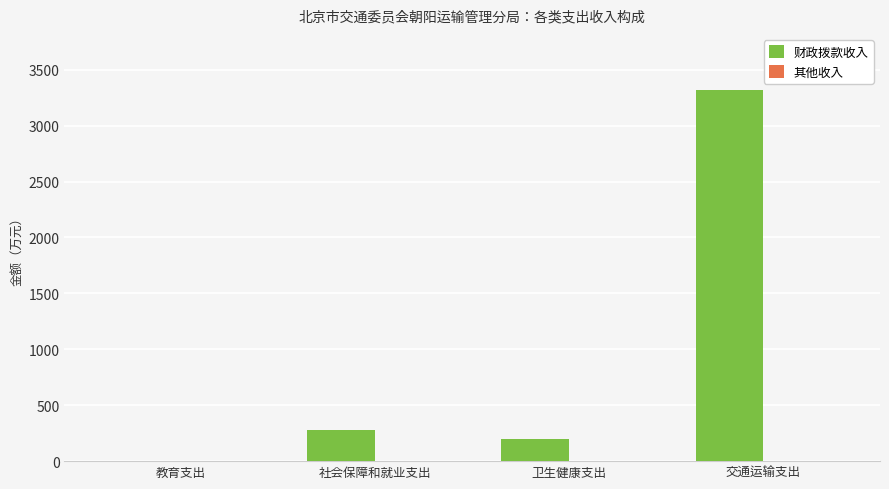

Which series changed the most between 卫生健康支出 and 交通运输支出?

财政拨款收入